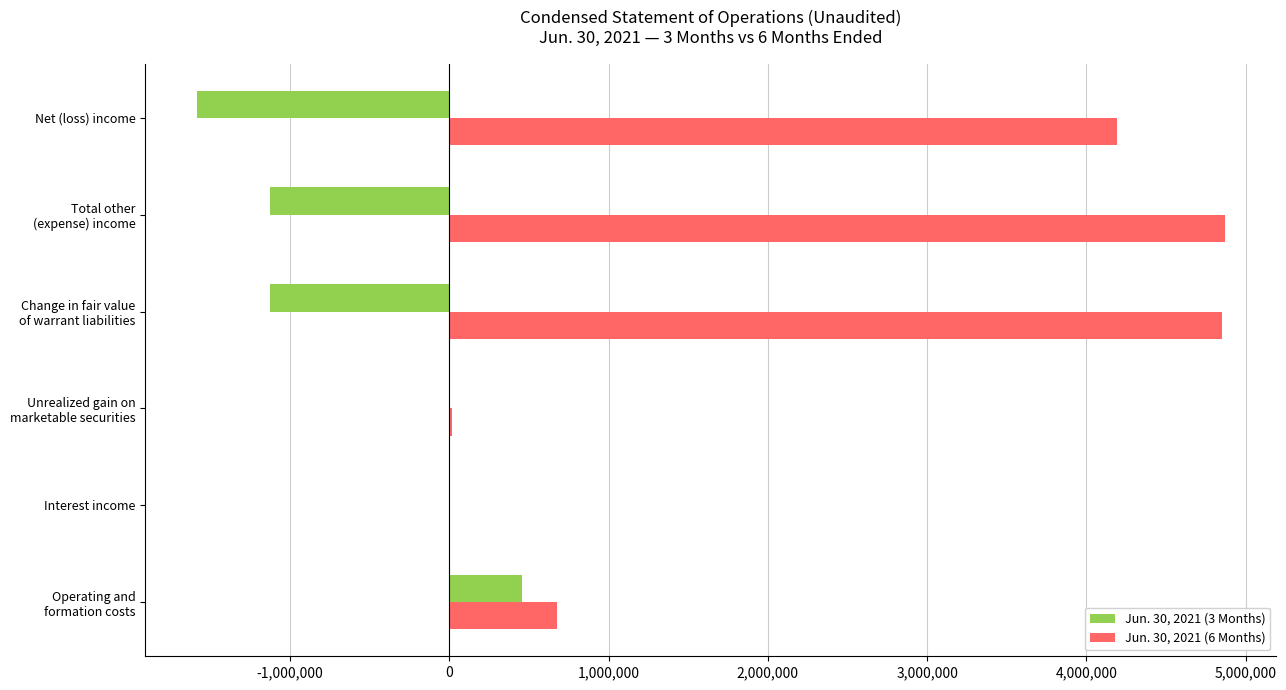

Which series has the largest total across all categories?

Jun. 30, 2021 (6 Months)